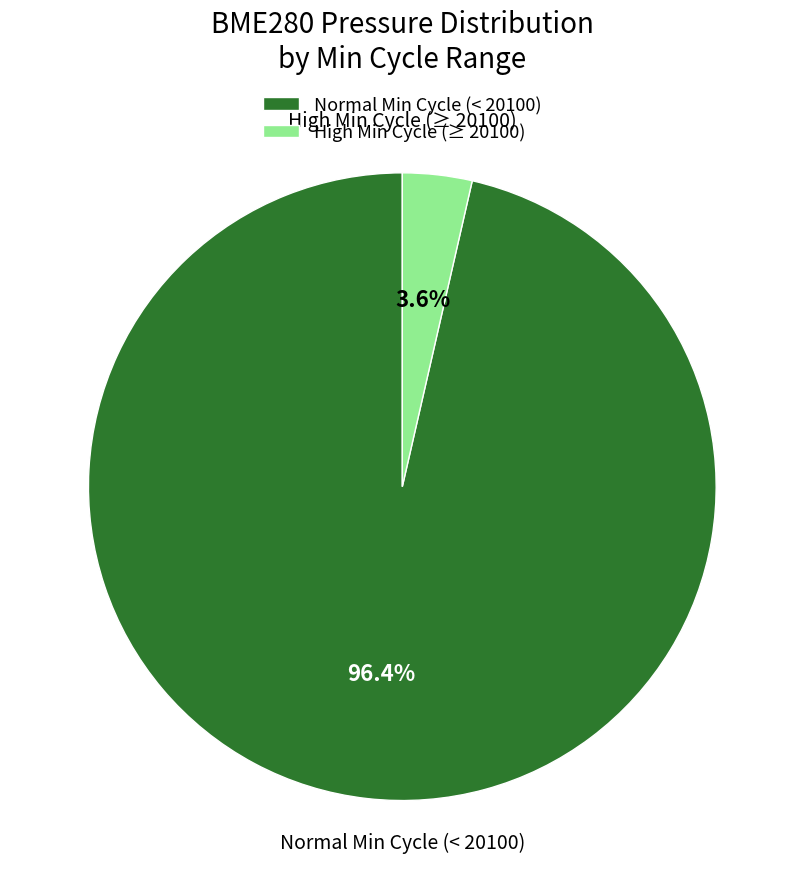

How many segments does this pie chart have?

2